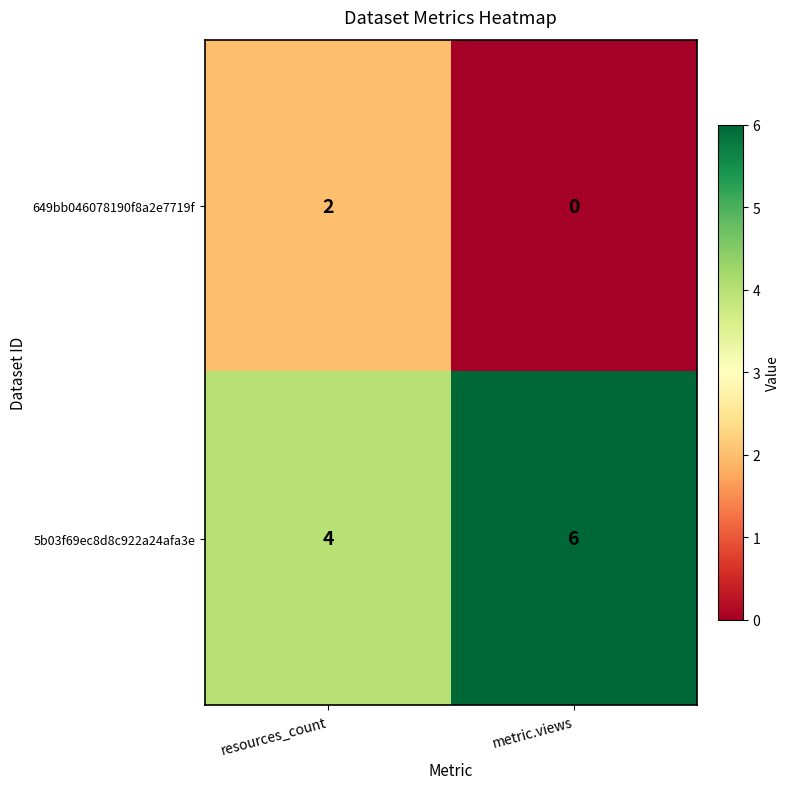

Reading right to left, what are all the values shown in this chart?

649bb046078190f8a2e7719f: 0	2
5b03f69ec8d8c922a24afa3e: 6	4